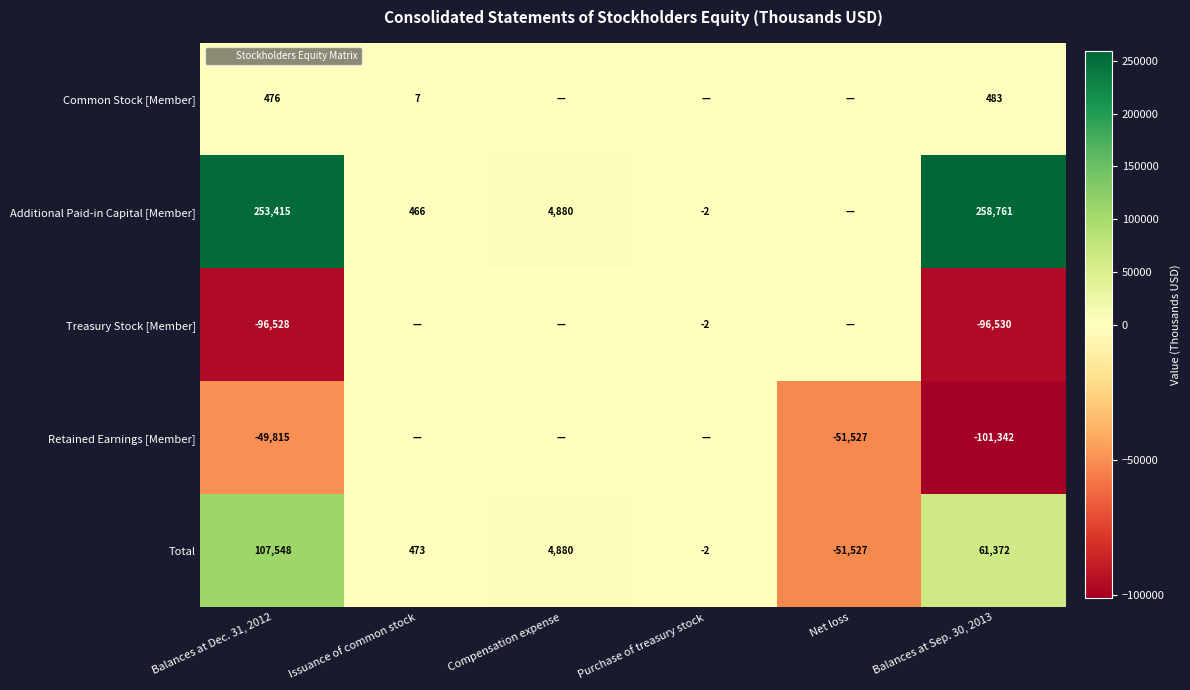

Where is Common Stock [Member] nearest to the value 241?

Issuance of common stock